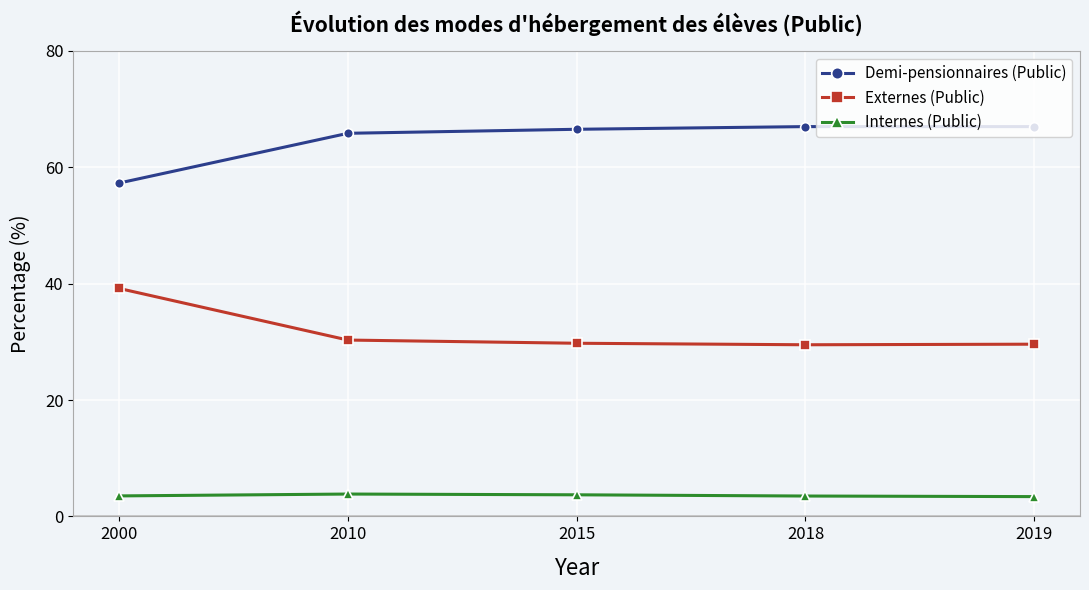

What is the spread (max minus min) of values at 2018?

63.5